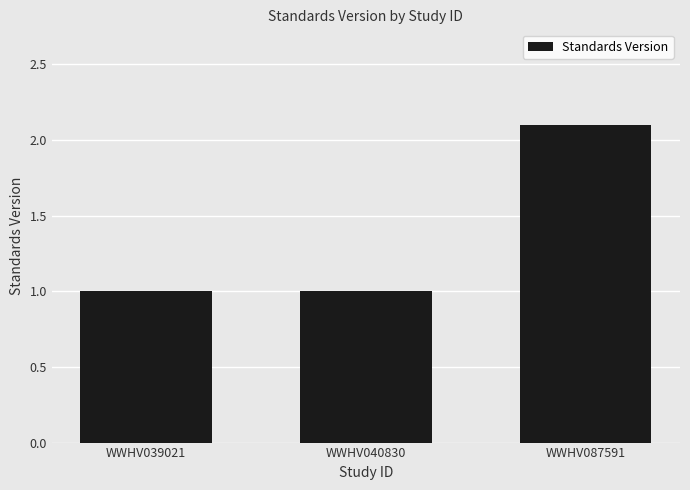

What is the maximum value shown in the chart?

2.1